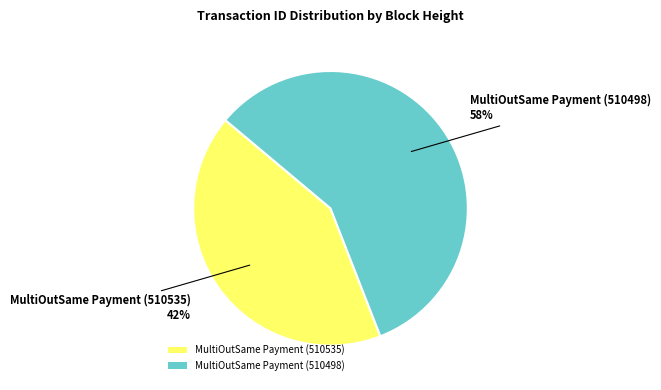

Is the sum of MultiOutSame Payment (510535) and MultiOutSame Payment (510498) greater than half?

Yes